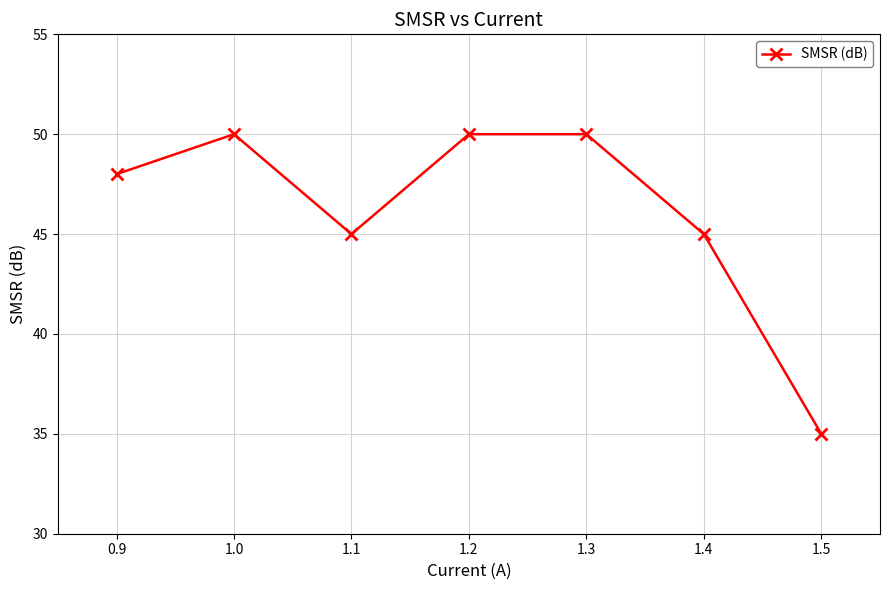

What is the value of the 1st point from the left?

48